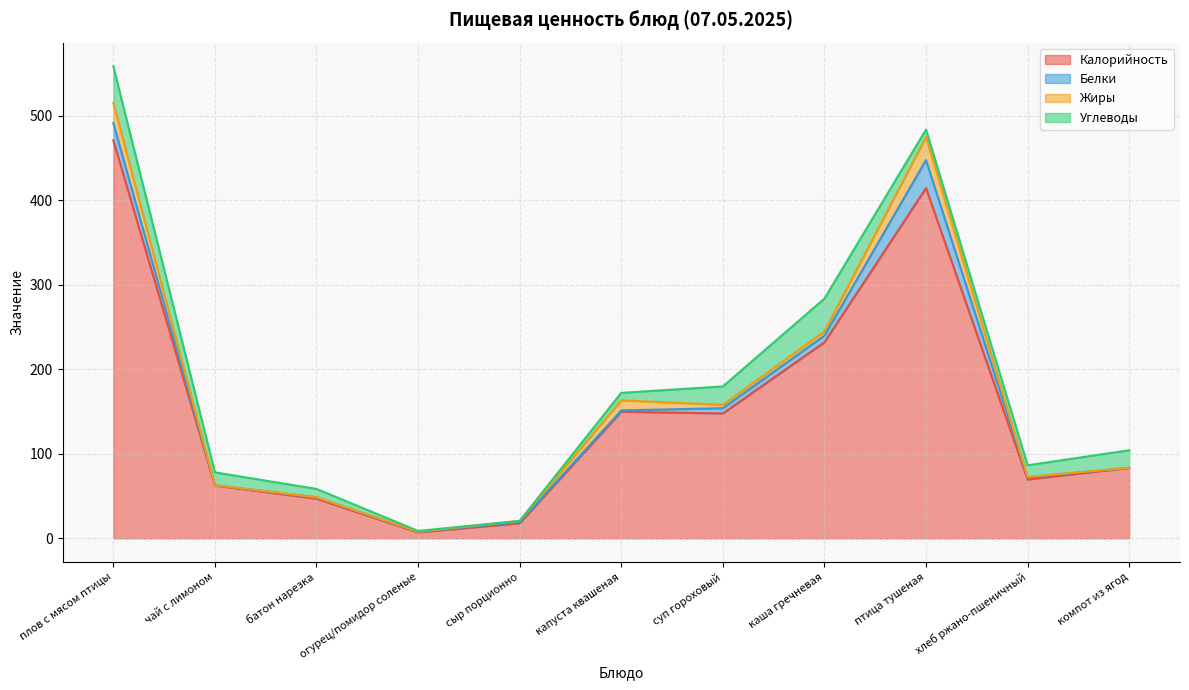

At which category does Жиры reach its first local valley?

чай с лимоном